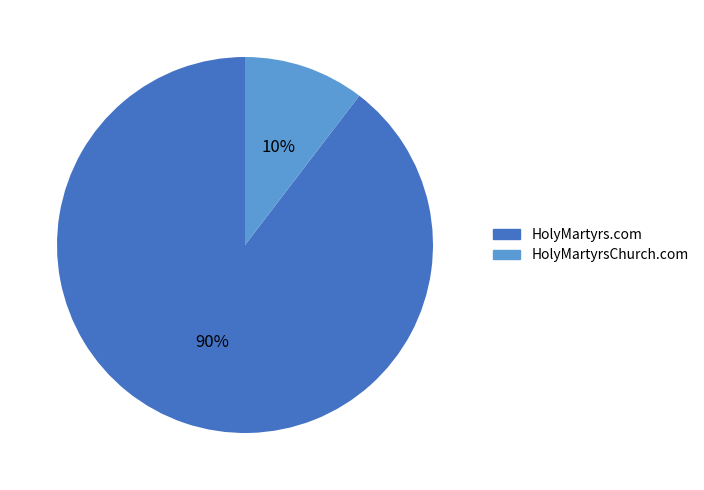

What is the smallest slice in the pie chart?

HolyMartyrsChurch.com